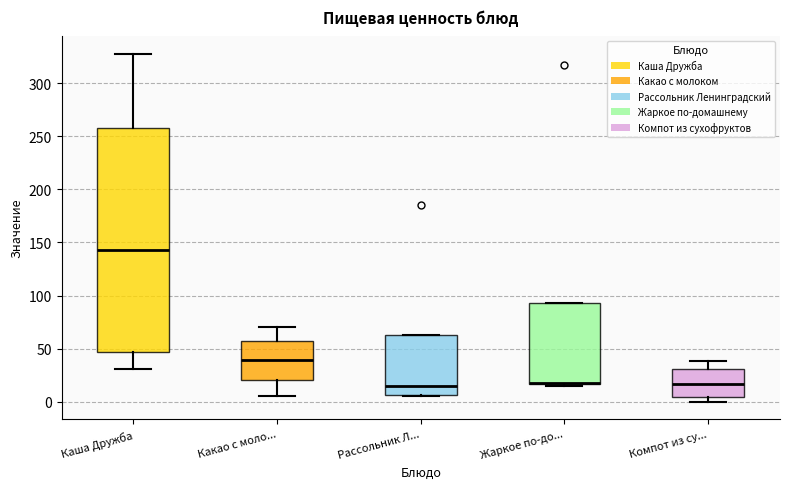

Reading left to right, read every box against the y-axis: the position of its median line, the range the box covers, and the ends of its whiskers. The values are not printed on the chart, so give them approximately, as read against the axis.

Каша Дружба: median 145, box 45 to 260, whiskers 30 to 330
Какао с моло...: median 40, box 20 to 55, whiskers 5 to 70
Рассольник Л...: median 15, box 5 to 65, whiskers 5 to 65
Жаркое по-до...: median 20 (drawn on the box's lower edge), box 15 to 95, whiskers 15 to 95
Компот из су...: median 15, box 5 to 30, whiskers 0 to 40